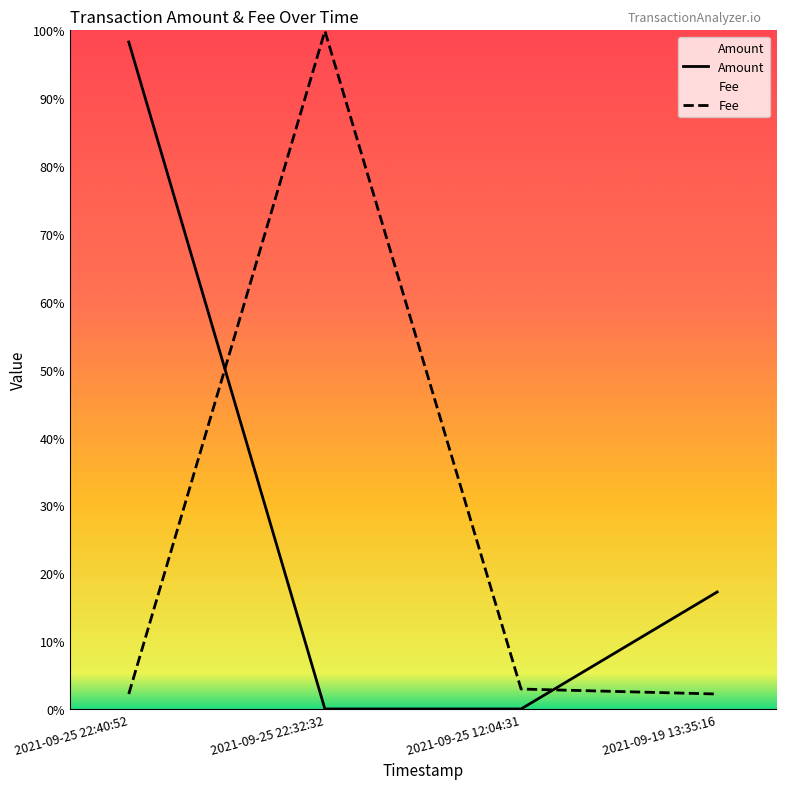

Reading right to left, transcribe all the data shown in this chart.

Amount: 17.2	0.0	0.0	98.3
Fee: 2.2	2.9	99.9	2.2